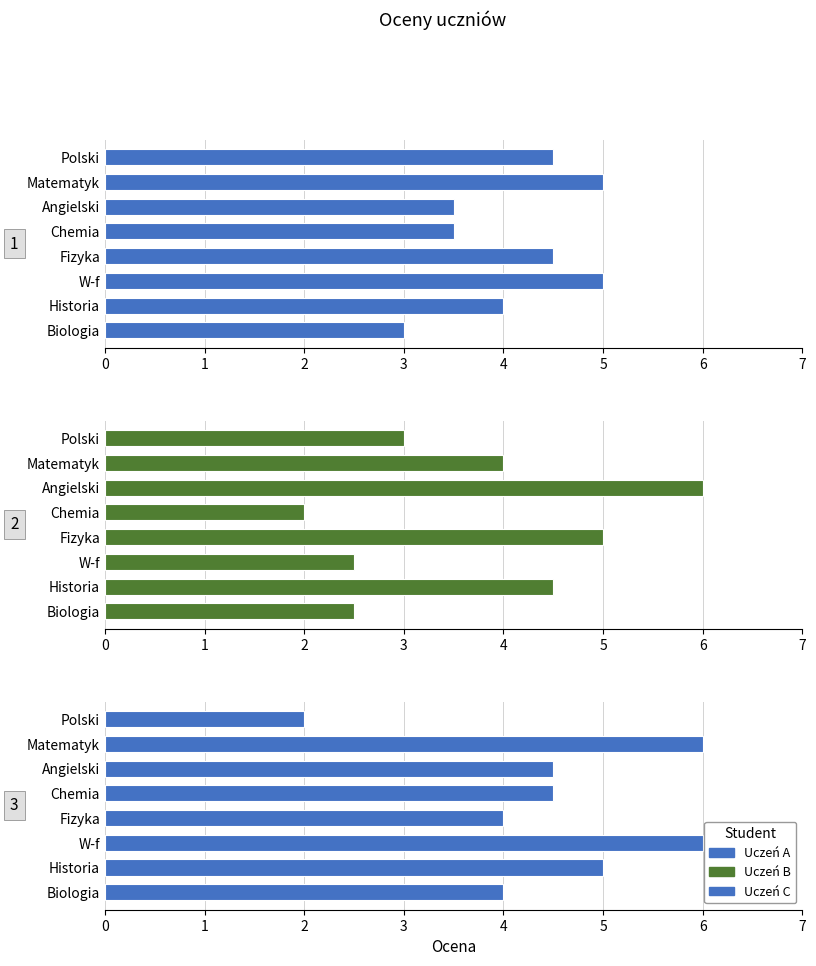

List the series in order of their overall mean, highest first.

Uczeń C, Uczeń A, Uczeń B